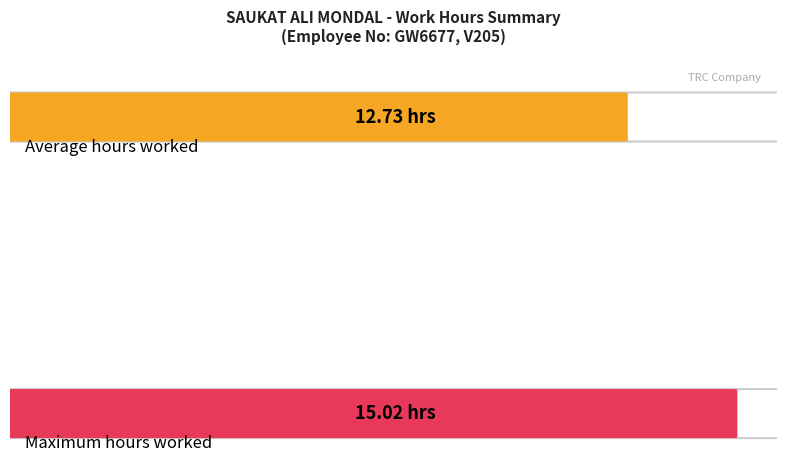

What is the average value of the Low series?

12.7